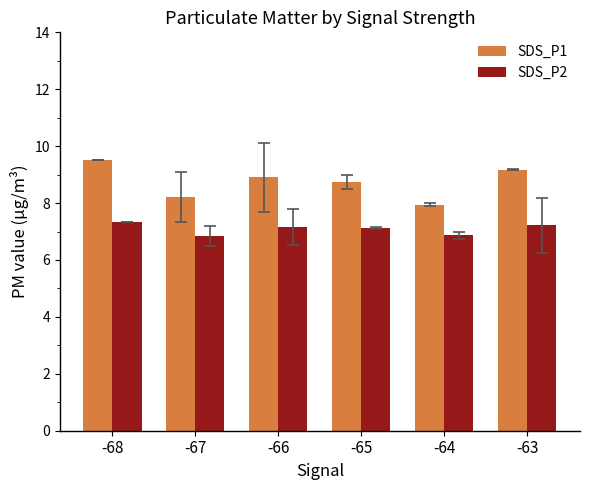

Rank the series by their average value, from highest to lowest.

SDS_P1, SDS_P2